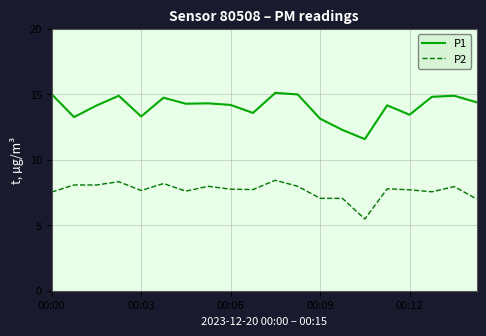

True or false: P1 and P2 intersect in this chart.

False